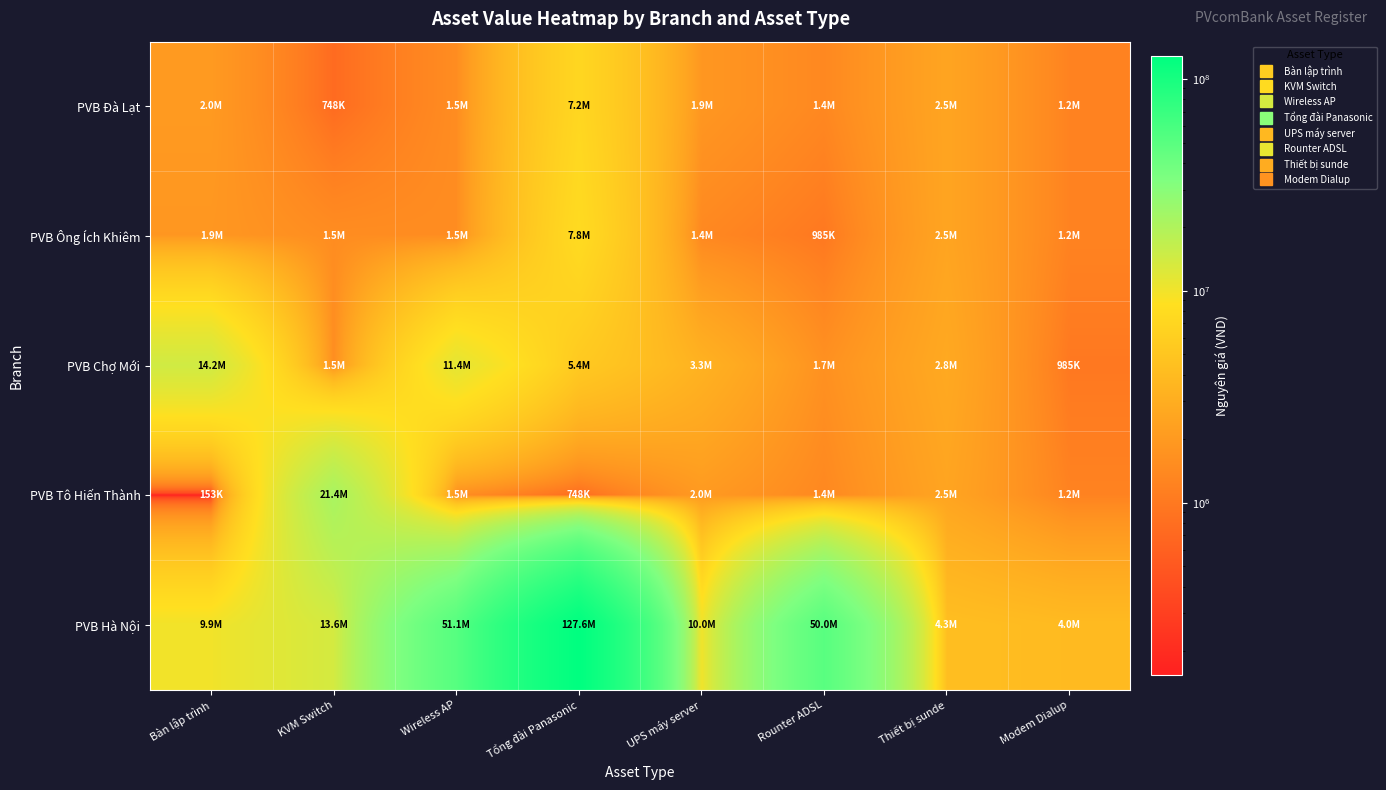

Reading left to right, extract all data points from this chart.

PVB Đà Lạt: Bàn lập trình=2003625	KVM Switch=748020	Wireless AP=1513850	Tổng đài Panasonic=7159620	UPS máy server=1879071	Rounter ADSL=1374705	Thiết bị sunde=2500000	Modem Dialup=1230460
PVB Ông Ích Khiêm: Bàn lập trình=1879071	KVM Switch=1519200	Wireless AP=1518695	Tổng đài Panasonic=7822210	UPS máy server=1374705	Rounter ADSL=985242	Thiết bị sunde=2500000	Modem Dialup=1230460
PVB Chợ Mới: Bàn lập trình=14155000	KVM Switch=1518695	Wireless AP=11425909	Tổng đài Panasonic=5393960	UPS máy server=3292300	Rounter ADSL=1657500	Thiết bị sunde=2750000	Modem Dialup=985242
PVB Tô Hiến Thành: Bàn lập trình=153140	KVM Switch=21400000	Wireless AP=1518695	Tổng đài Panasonic=748020	UPS máy server=2003625	Rounter ADSL=1374705	Thiết bị sunde=2500000	Modem Dialup=1230460
PVB Hà Nội: Bàn lập trình=9932000	KVM Switch=13600000	Wireless AP=51067096	Tổng đài Panasonic=127591734	UPS máy server=10004459	Rounter ADSL=50000000	Thiết bị sunde=4285845	Modem Dialup=3956743